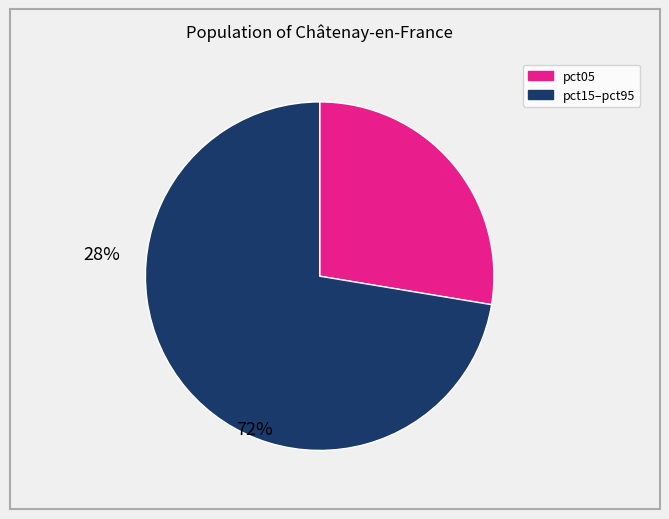

Does any single category account for the majority?

Yes